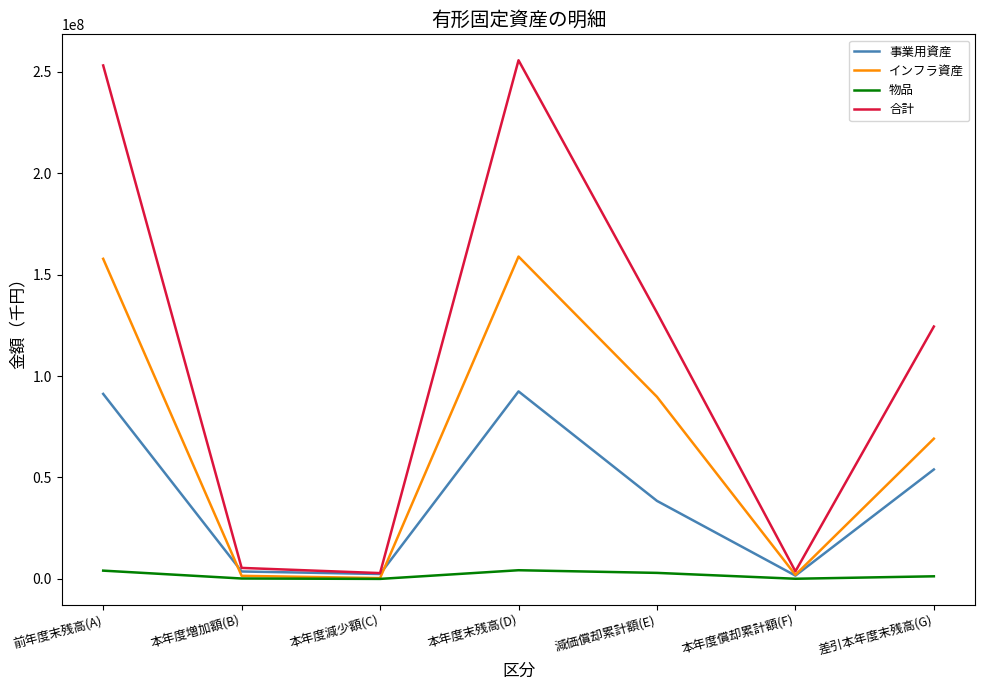

Rank the series by their maximum value, from highest to lowest.

合計, インフラ資産, 事業用資産, 物品